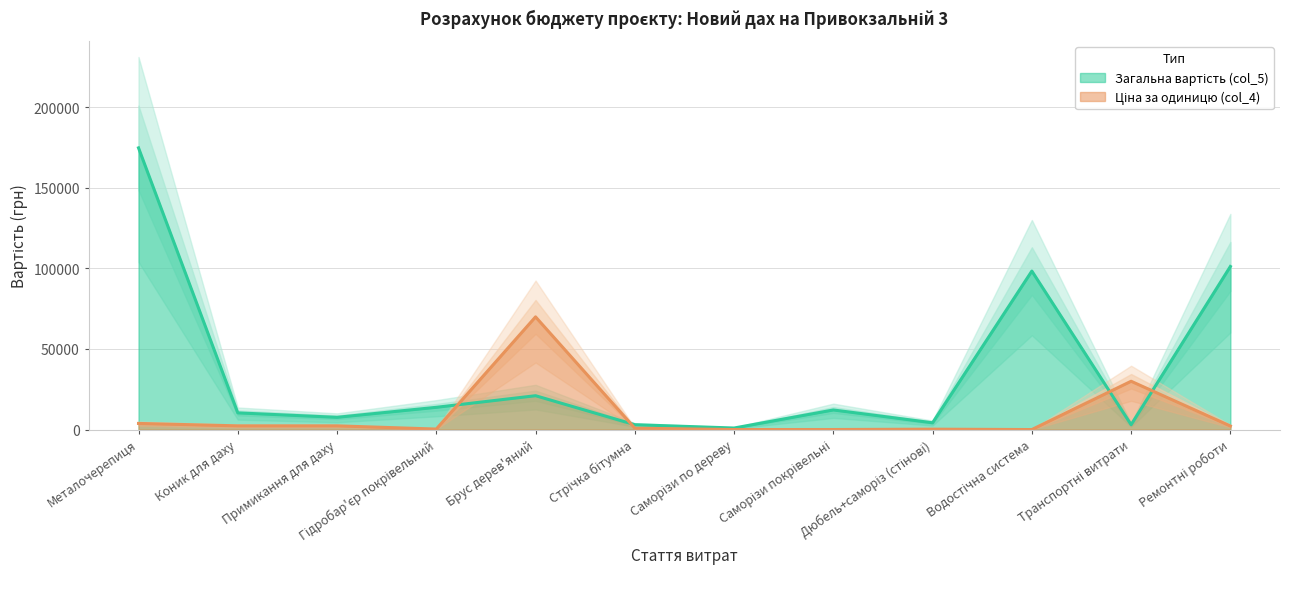

What is the difference between the maximum and minimum values in the Ціна за одиницю (col_4) series?

69920.0